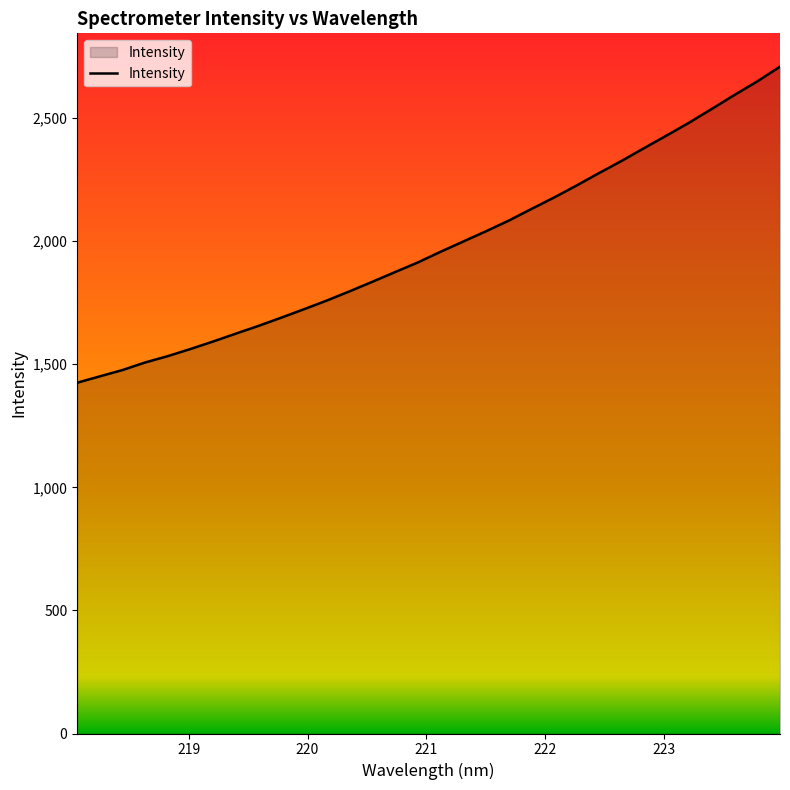

What is the difference between the maximum and minimum values?

1283.9